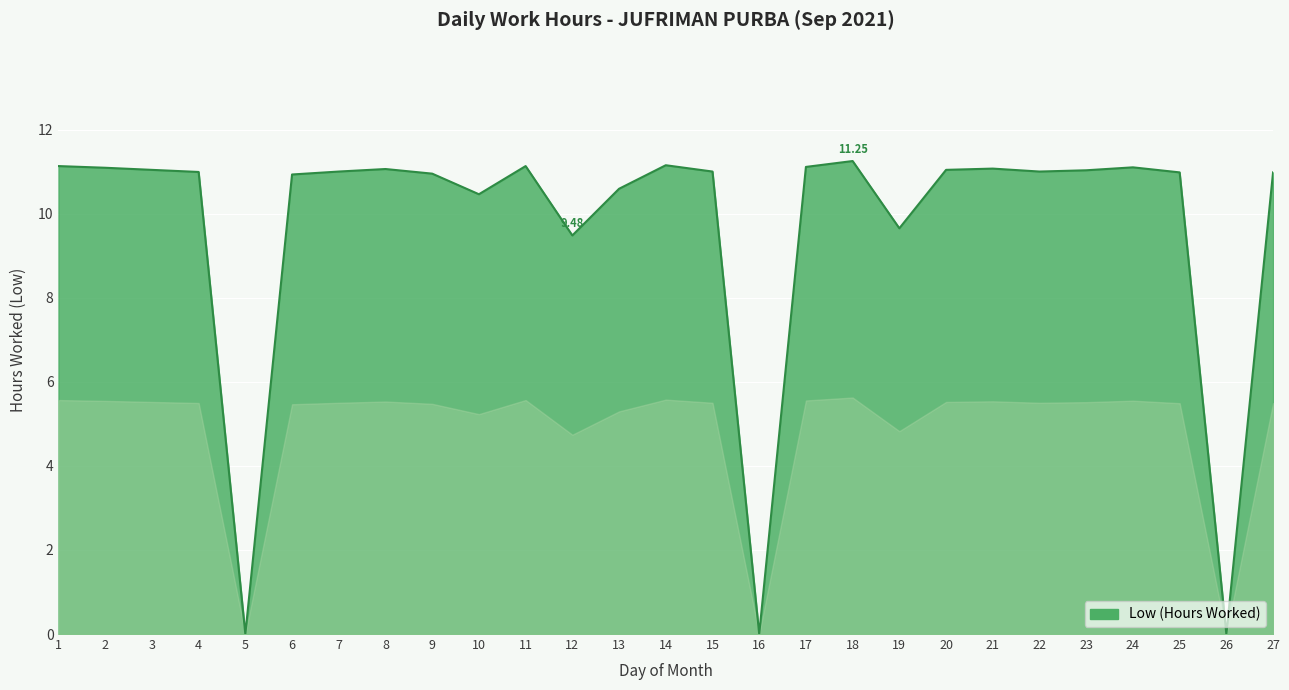

Does the chart have visible grid lines?

Yes